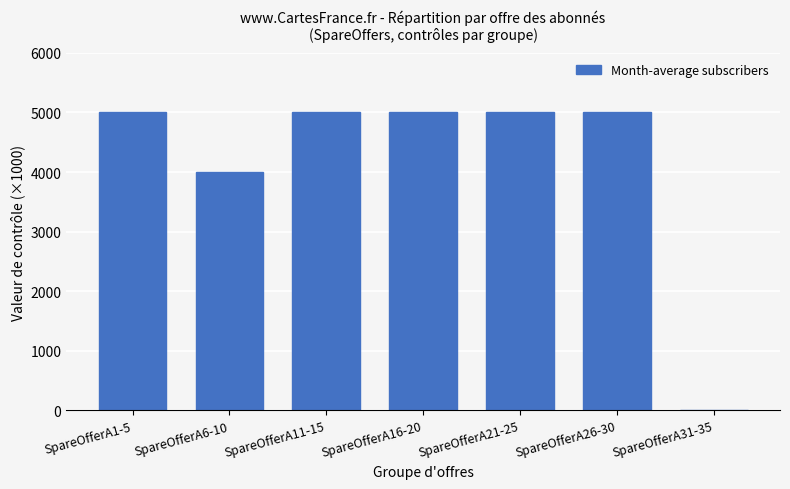

What is the difference between the values at SpareOfferA31-35 and SpareOfferA16-20?

5000